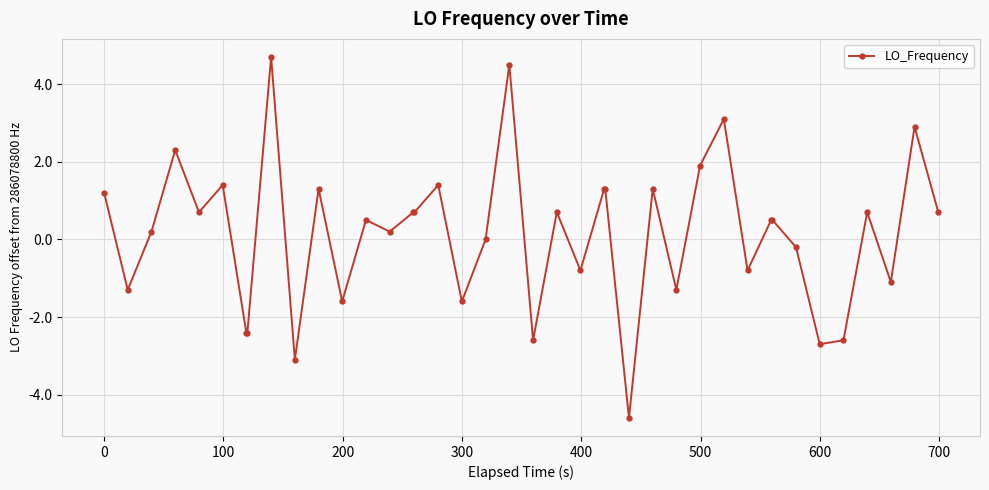

True or false: there are more than 1 points higher than both neighbors.

True